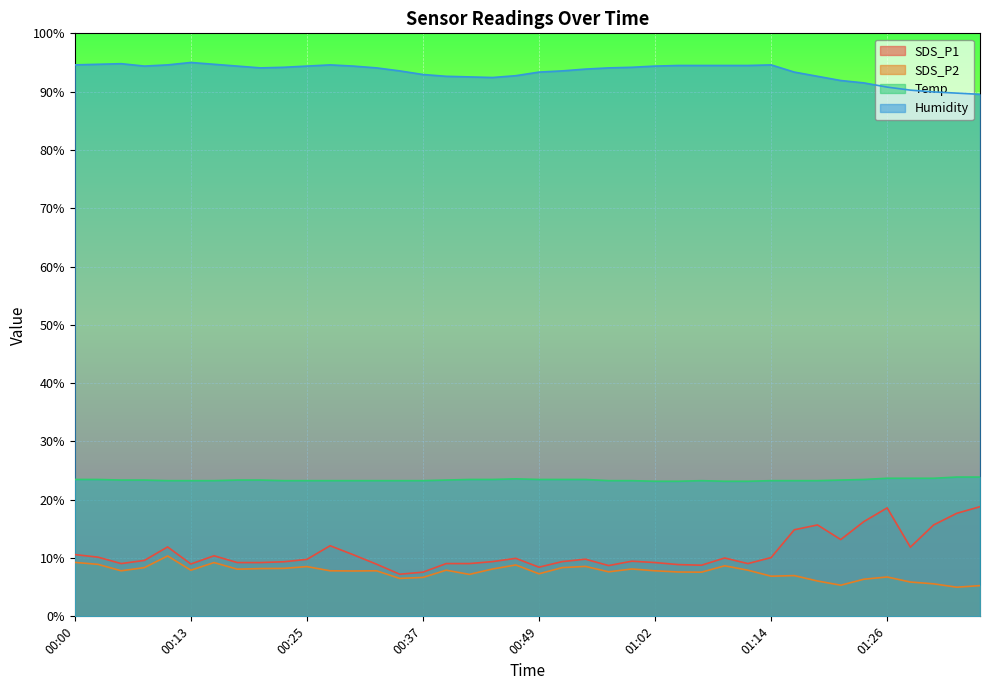

What is the maximum value for Temp?

23.9